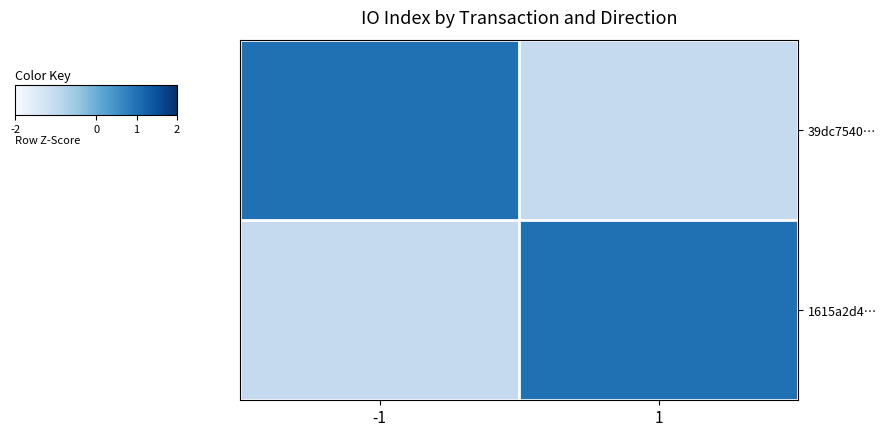

List the series in order of their peak value, lowest first.

39dc7540…, 1615a2d4…